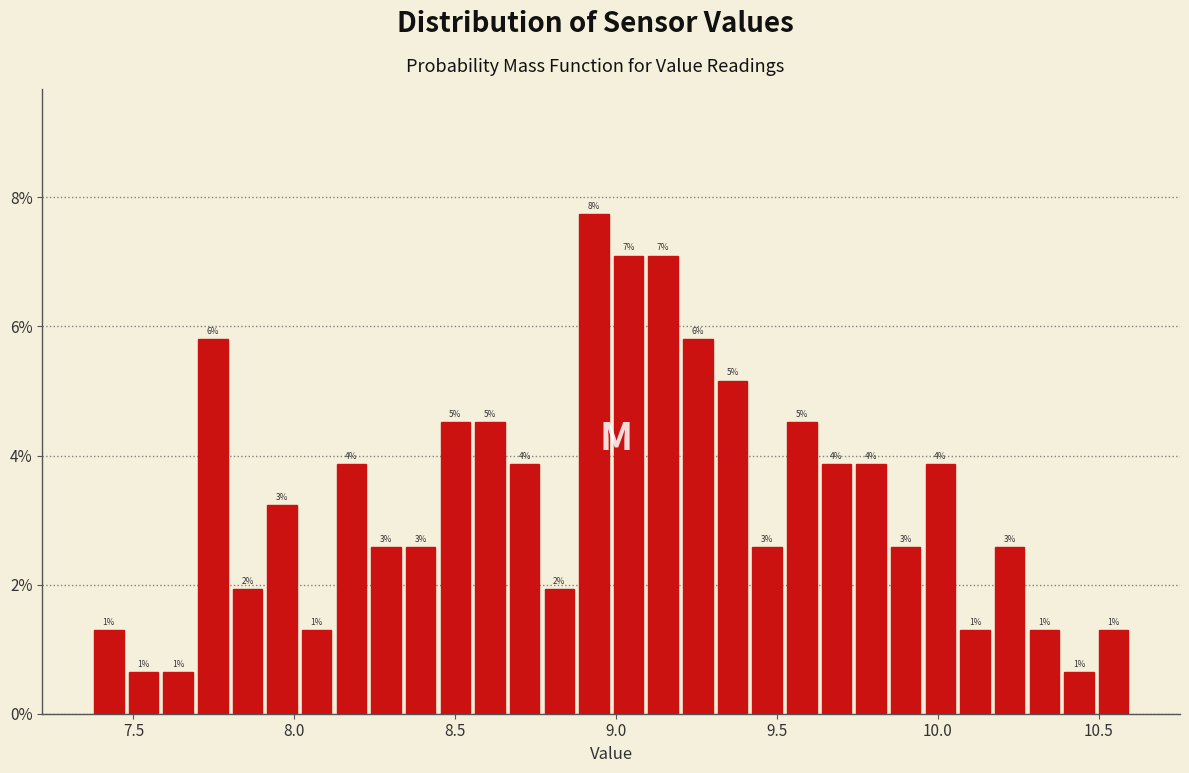

Read against the x-axis, roughly where is the centre of the tallest bar?

8.95